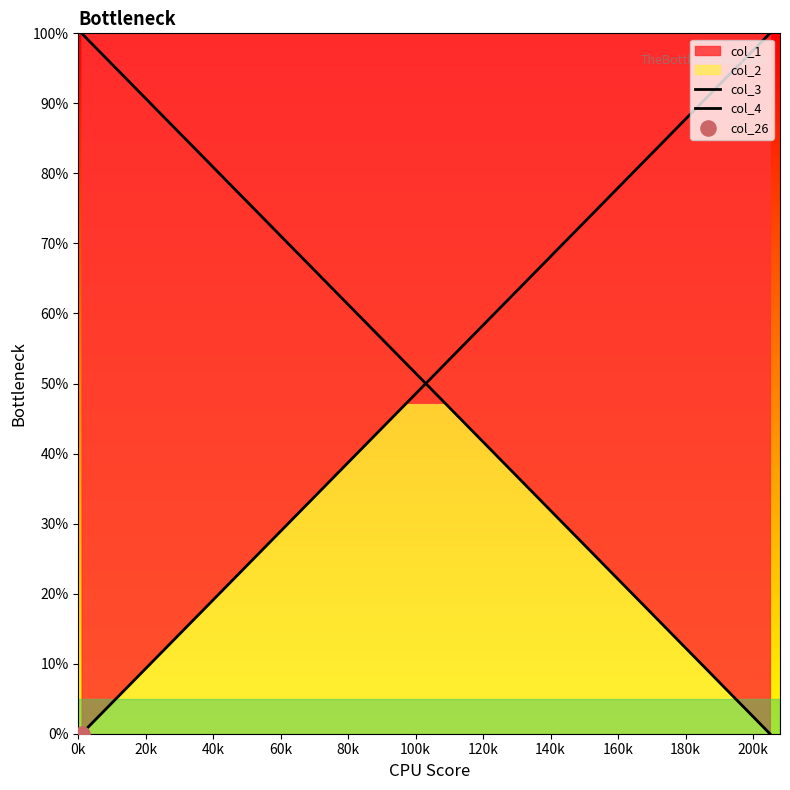

Which series has the largest Y range (max minus min)?

col_3